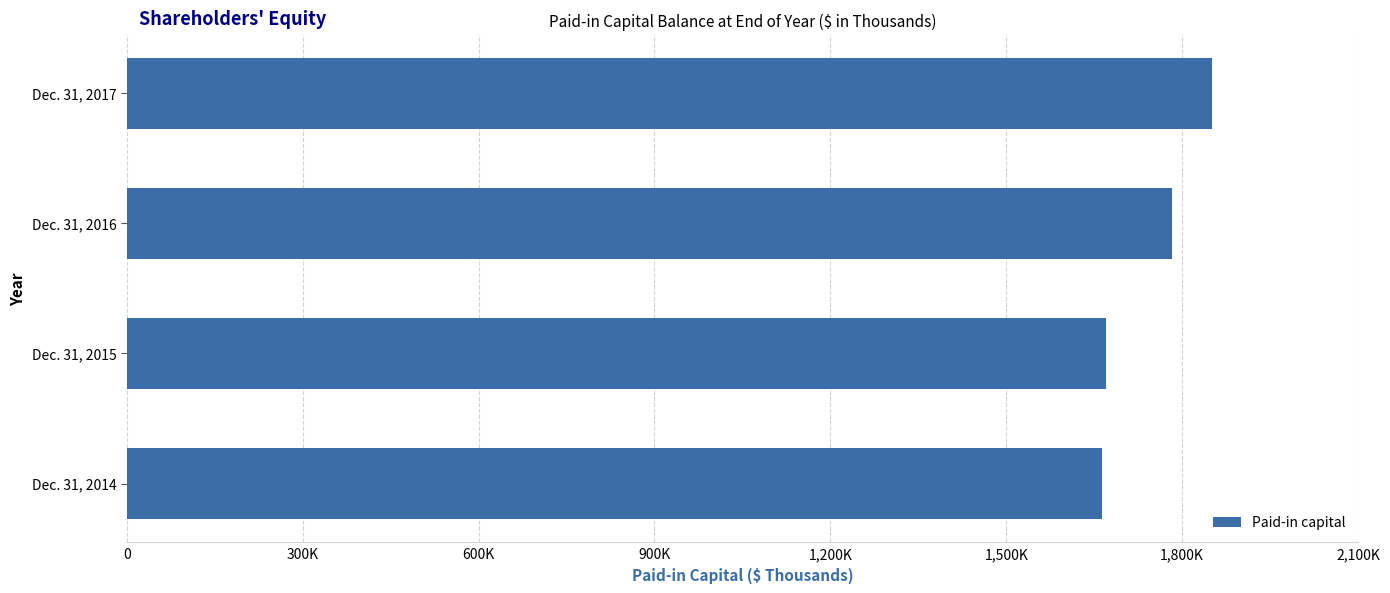

Does the chart contain any negative values?

No